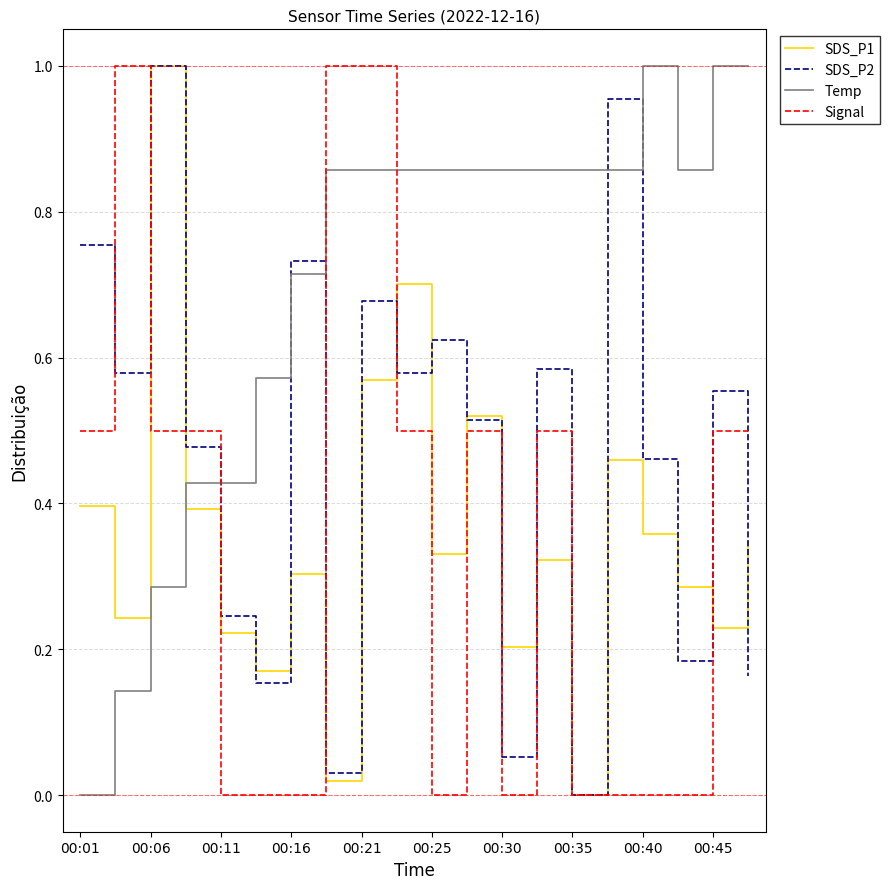

True or false: SDS_P2 and Temp cross at least once.

True